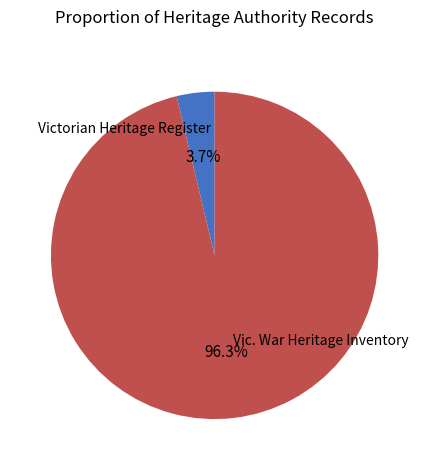

Which slice is the largest?

Vic. War Heritage Inventory